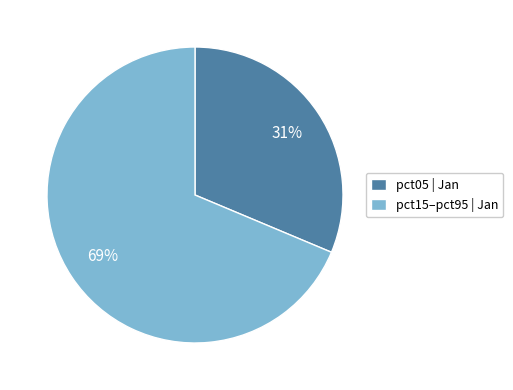

Which category has the smallest portion of the pie?

pct05 | Jan